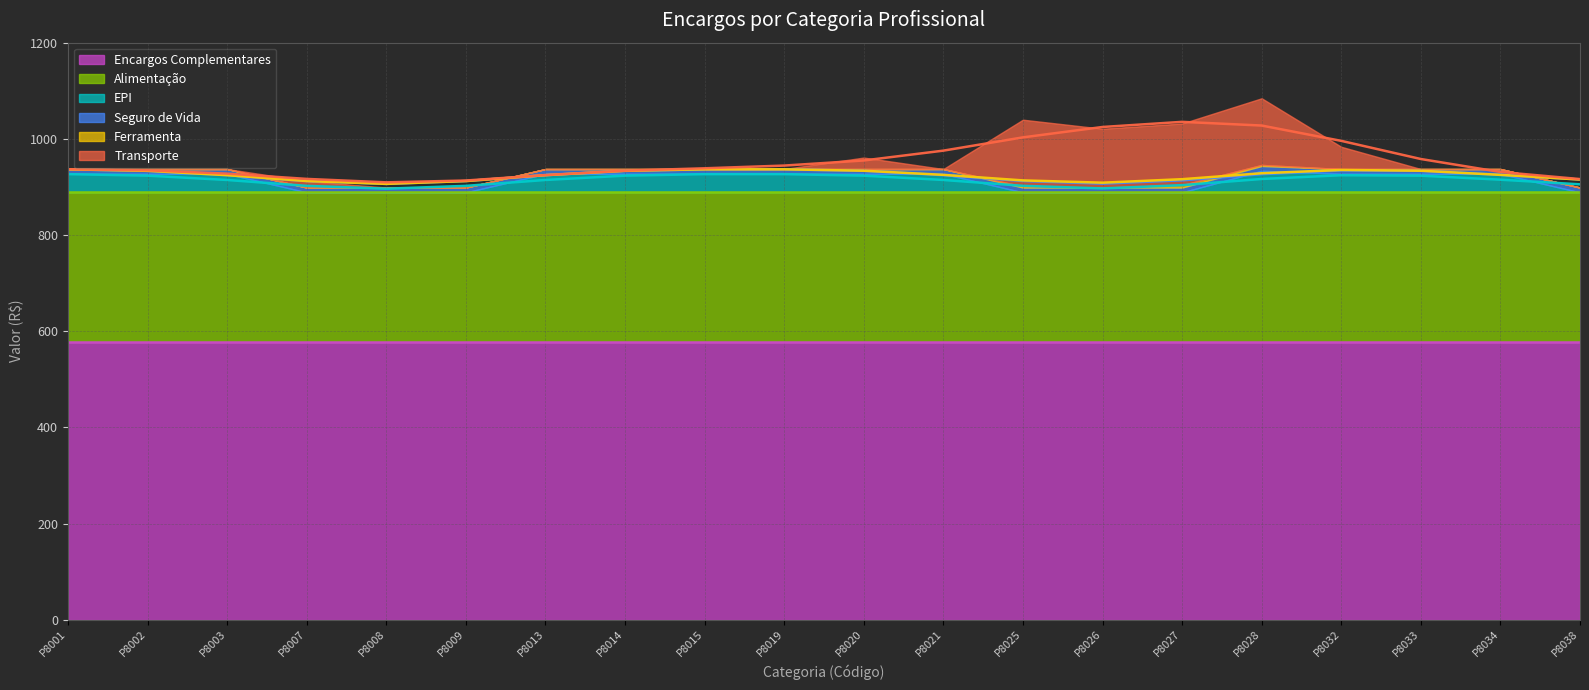

Reading left to right, extract all data points from this chart.

Encargos Complementares: P8001=578.4	P8002=578.4	P8003=578.4	P8007=578.4	P8008=578.4	P8009=578.4	P8013=578.4	P8014=578.4	P8015=578.4	P8019=578.4	P8020=578.4	P8021=578.4	P8025=578.4	P8026=578.4	P8027=578.4	P8028=578.4	P8032=578.4	P8033=578.4	P8034=578.4	P8038=578.4
Alimentação: P8001=310.3	P8002=310.3	P8003=310.3	P8007=310.3	P8008=310.3	P8009=310.3	P8013=310.3	P8014=310.3	P8015=310.3	P8019=310.3	P8020=310.3	P8021=310.3	P8025=310.3	P8026=310.3	P8027=310.3	P8028=310.3	P8032=310.3	P8033=310.3	P8034=310.3	P8038=310.3
EPI: P8001=38.5	P8002=38.5	P8003=38.5	P8007=0.0	P8008=0.0	P8009=0.0	P8013=38.5	P8014=38.5	P8015=38.5	P8019=38.5	P8020=38.5	P8021=38.5	P8025=0.0	P8026=0.0	P8027=0.0	P8028=44.9	P8032=38.5	P8033=38.5	P8034=38.5	P8038=0.0
Seguro de Vida: P8001=10.0	P8002=10.0	P8003=10.0	P8007=10.0	P8008=10.0	P8009=10.0	P8013=10.0	P8014=10.0	P8015=10.0	P8019=10.0	P8020=10.0	P8021=10.0	P8025=10.0	P8026=10.0	P8027=10.0	P8028=10.0	P8032=10.0	P8033=10.0	P8034=10.0	P8038=10.0
Ferramenta: P8001=0.0	P8002=0.0	P8003=0.0	P8007=0.0	P8008=0.0	P8009=0.0	P8013=0.0	P8014=0.0	P8015=0.0	P8019=0.0	P8020=0.0	P8021=0.0	P8025=2.5	P8026=0.0	P8027=5.1	P8028=2.2	P8032=0.0	P8033=0.0	P8034=0.0	P8038=0.0
Transporte: P8001=0.0	P8002=0.0	P8003=0.0	P8007=13.5	P8008=0.0	P8009=0.0	P8013=0.0	P8014=0.0	P8015=0.0	P8019=0.0	P8020=23.8	P8021=0.0	P8025=138.6	P8026=122.3	P8027=128.1	P8028=138.6	P8032=46.2	P8033=0.0	P8034=0.0	P8038=0.0